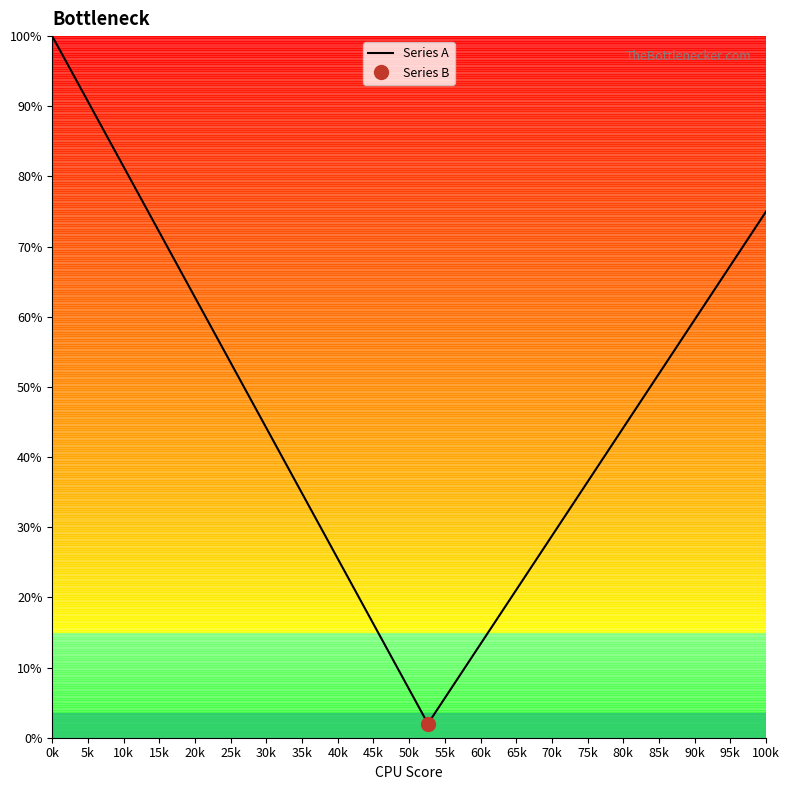

What is the minimum value for Series A?

2.0